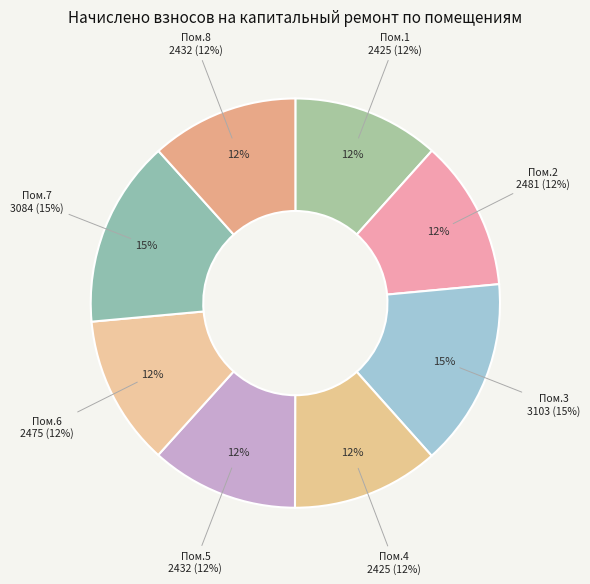

What percentage is NOT represented by 4?

88.4%